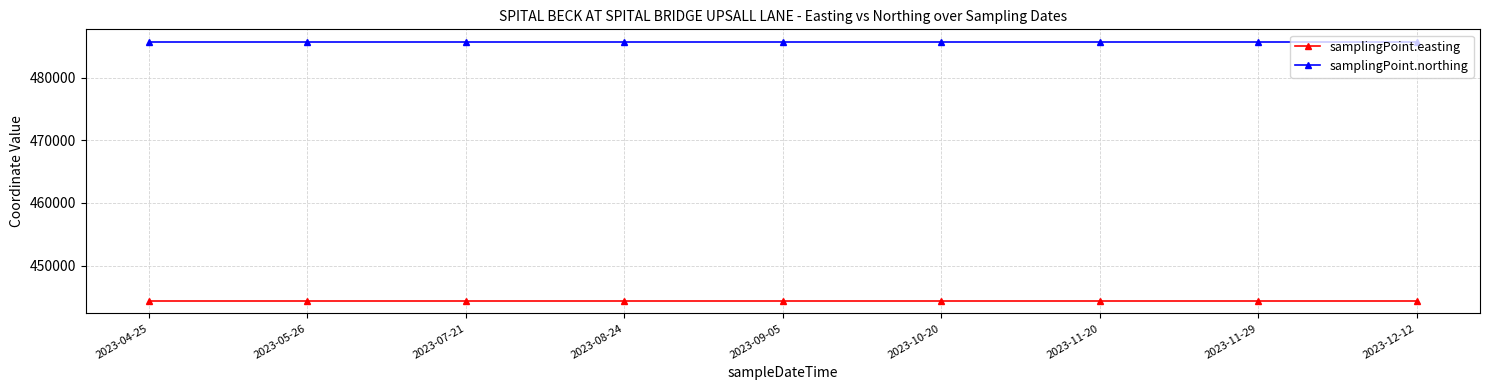

Reading right to left, extract all data points from this chart.

samplingPoint.easting: 444402	444402	444402	444402	444402	444402	444402	444402	444402
samplingPoint.northing: 485697	485697	485697	485697	485697	485697	485697	485697	485697